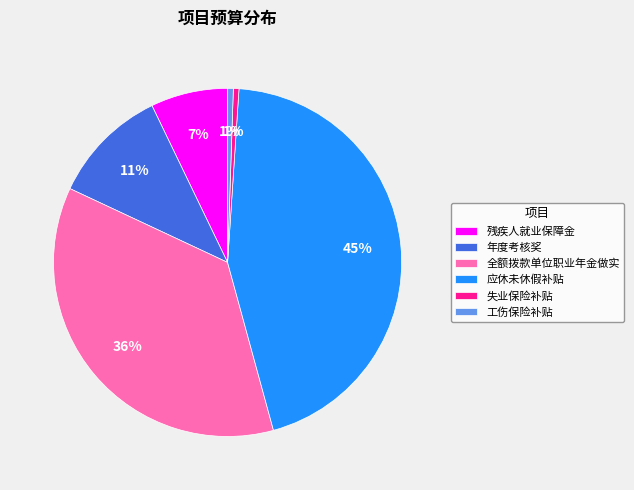

To the nearest percent, what is the difference between the 工伤保险补贴 and 应休未休假补贴 slice percentages?

44%